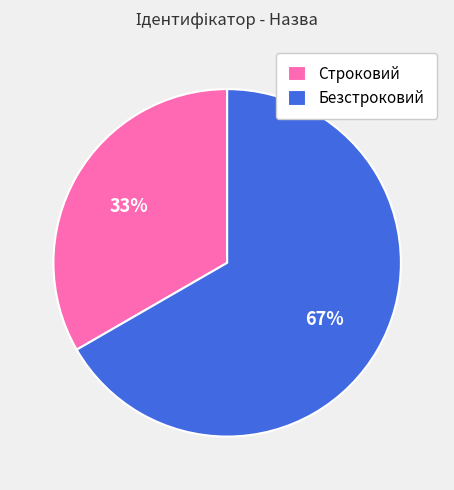

Which category has the smallest portion of the pie?

Строковий